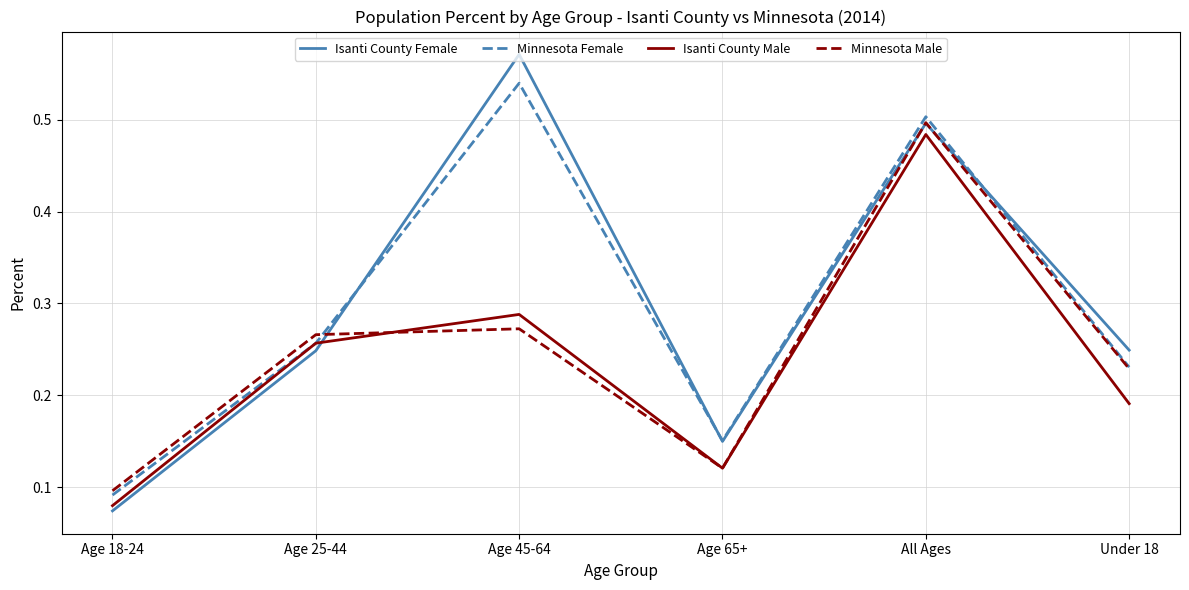

Where do Isanti County Female and Minnesota Male first cross each other?

Age 25-44 and Age 45-64